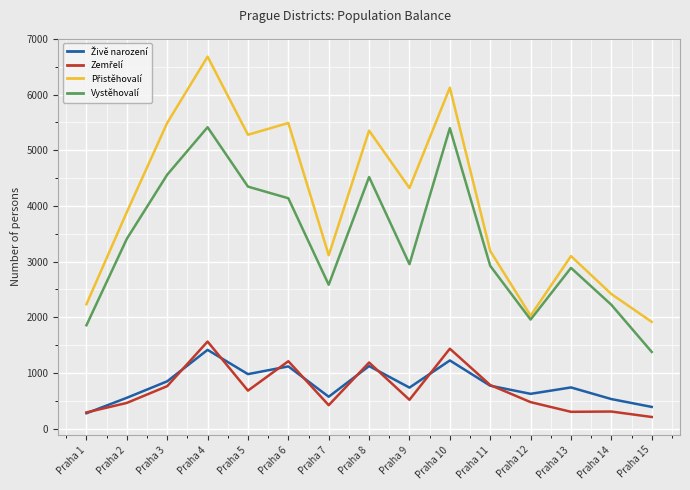

What is the minimum value shown in the chart?

209